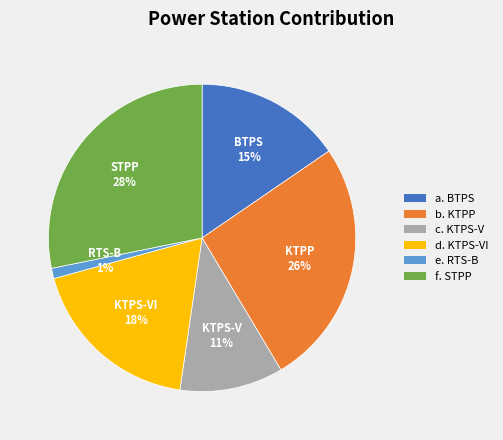

Is there any slice that represents more than half of the pie?

No